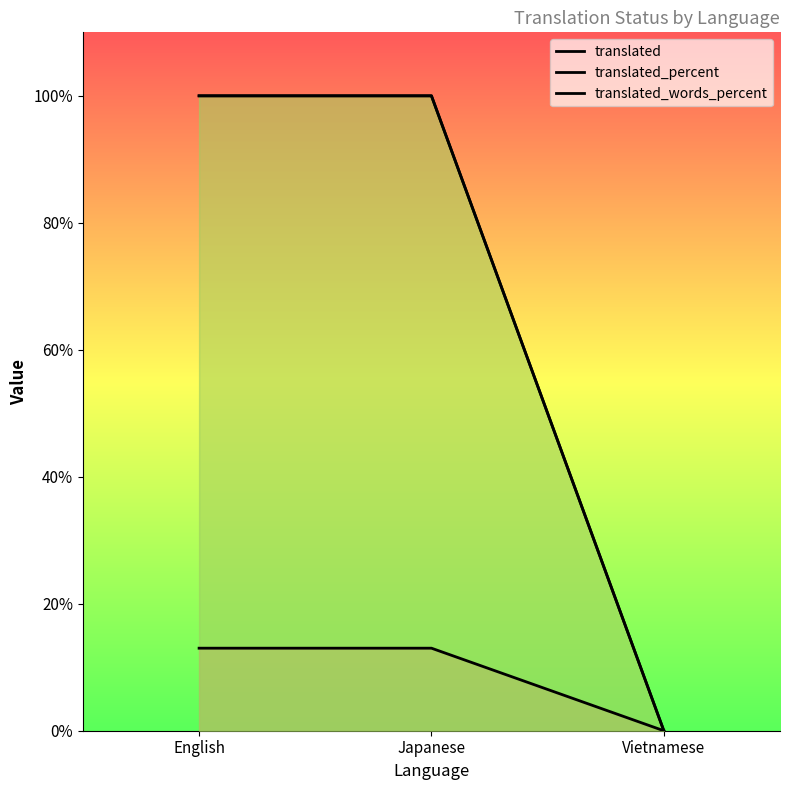

How many lines are shown in the chart?

3